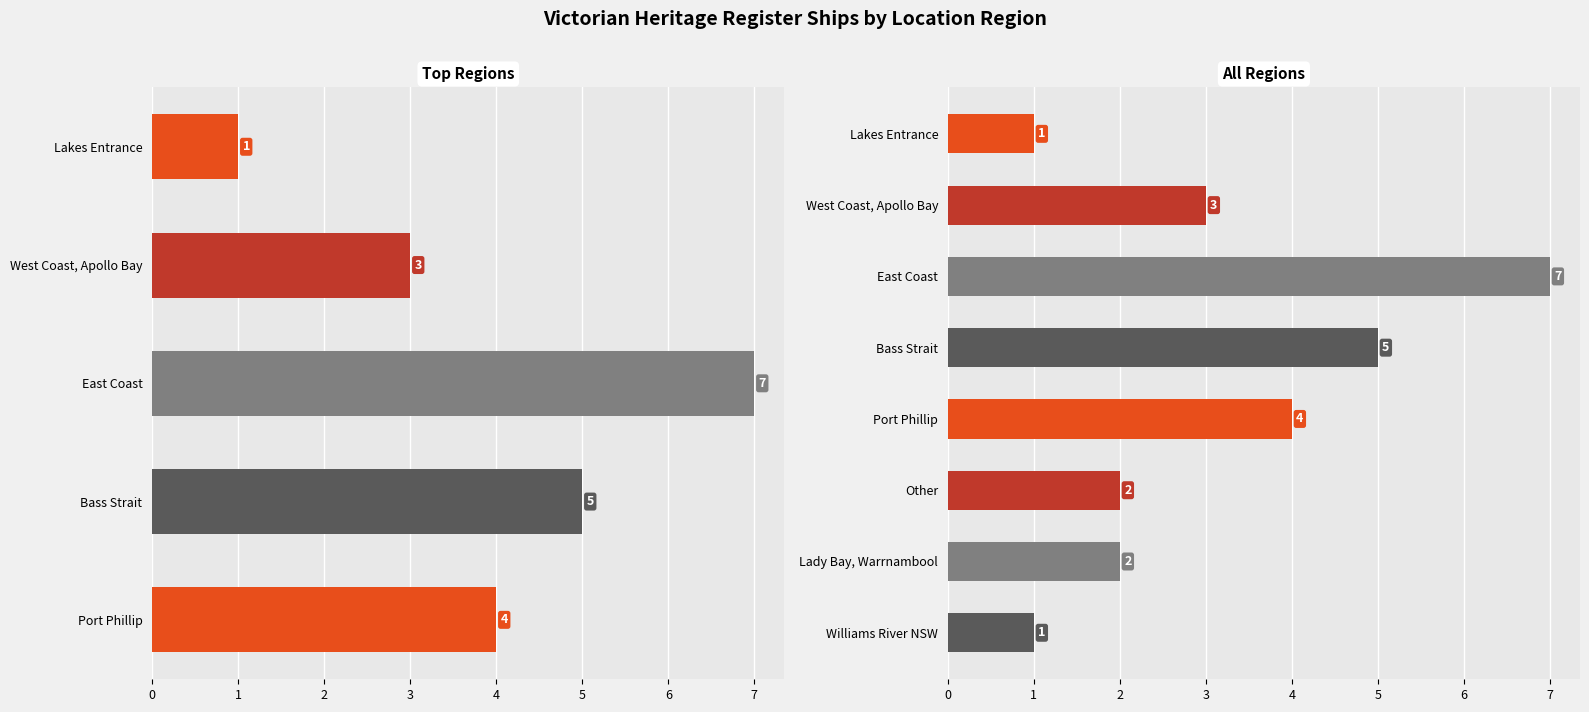

What is the smallest value displayed?

1